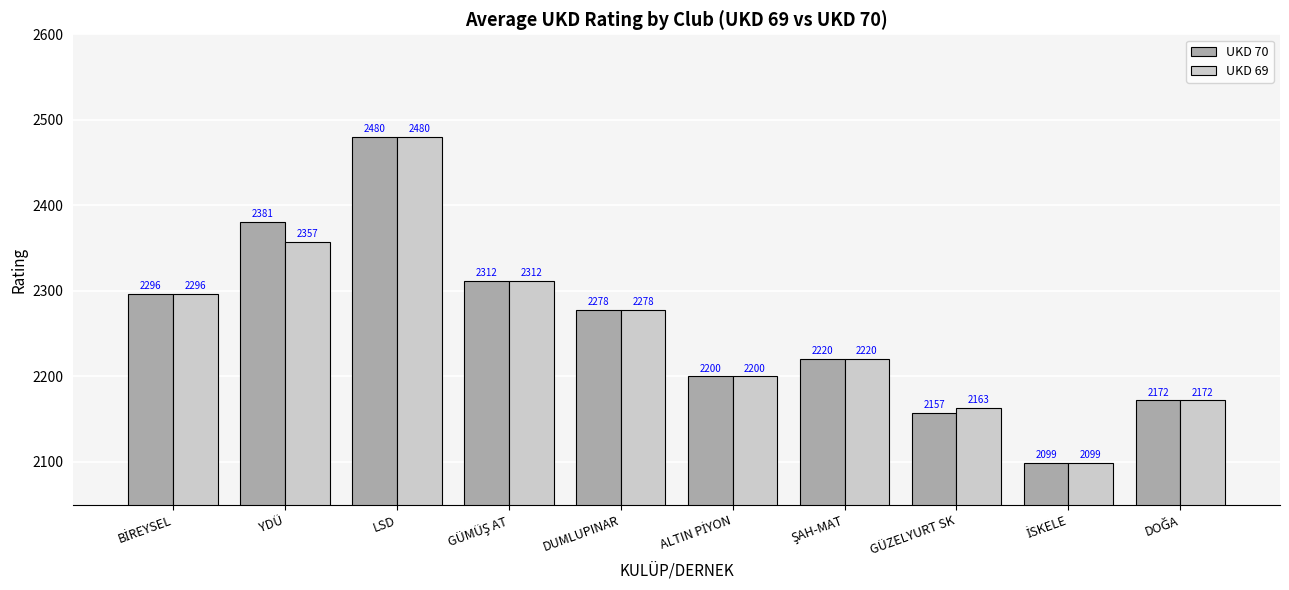

True or false: UKD 70 has a value of 1218 at YDÜ.

False